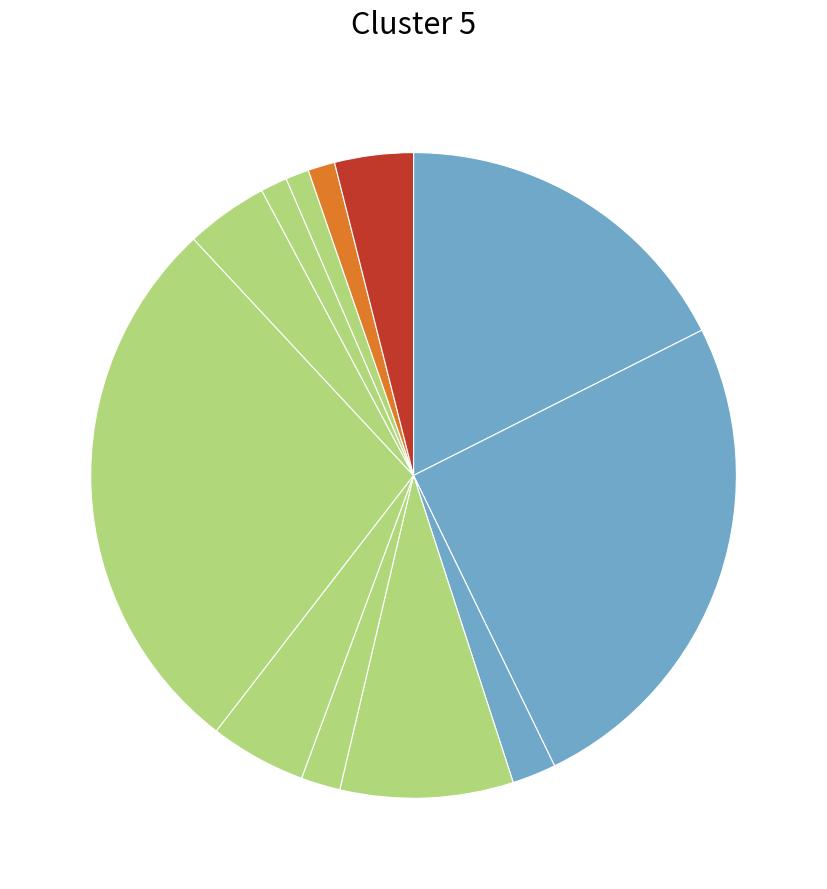

Which slice is the smallest?

хлеб черн.